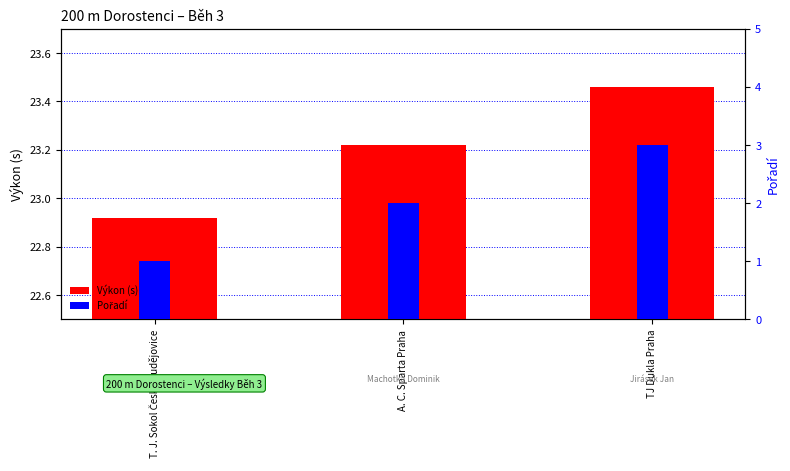

Reading left to right, list all the values displayed in this chart.

Výkon (s): 22.9	23.2	23.5
Pořadí: 1.0	2.0	3.0